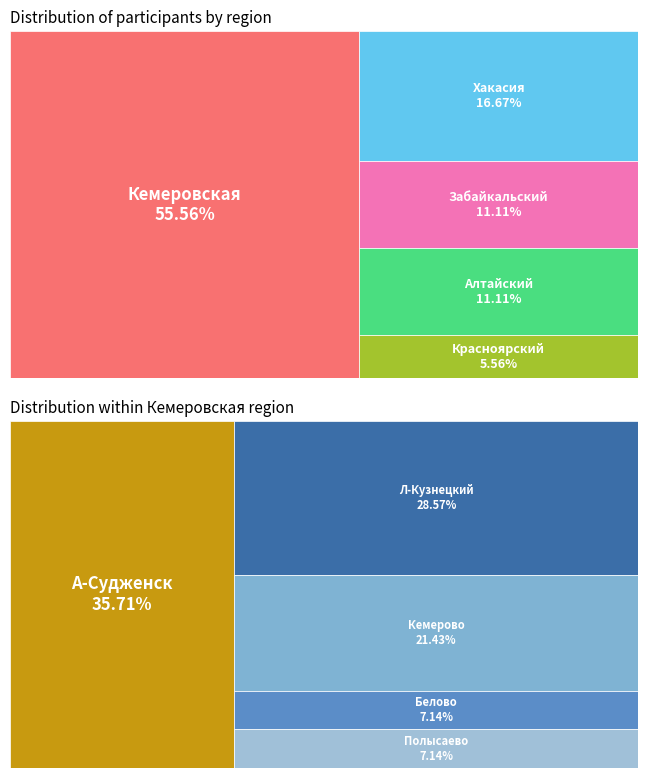

Rank the categories by value from highest to lowest.

Кемеровская, Хакасия, Забайкальский, Алтайский, Красноярский